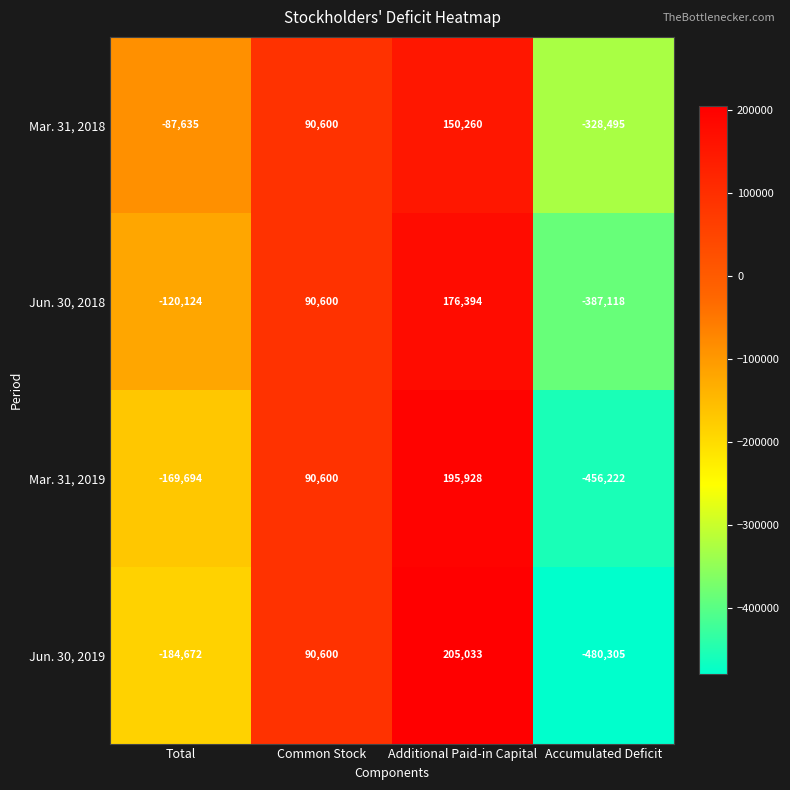

What is the greatest value displayed?

205033